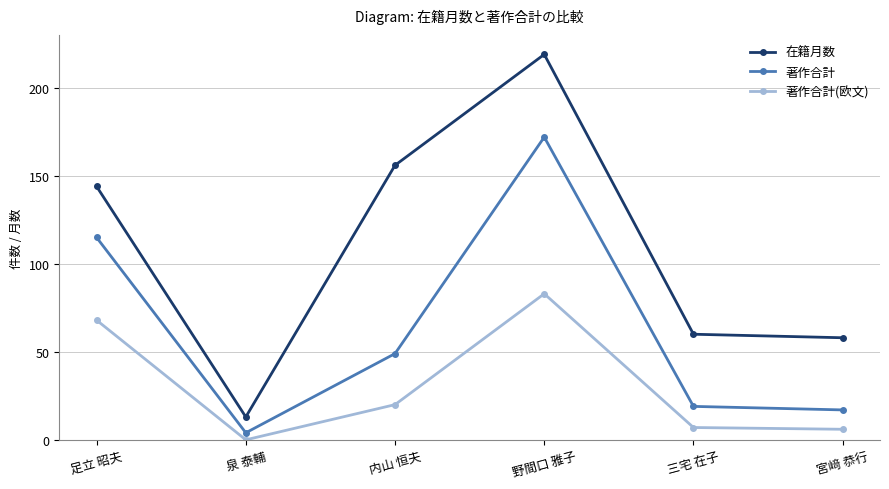

Does the chart have visible grid lines?

Yes